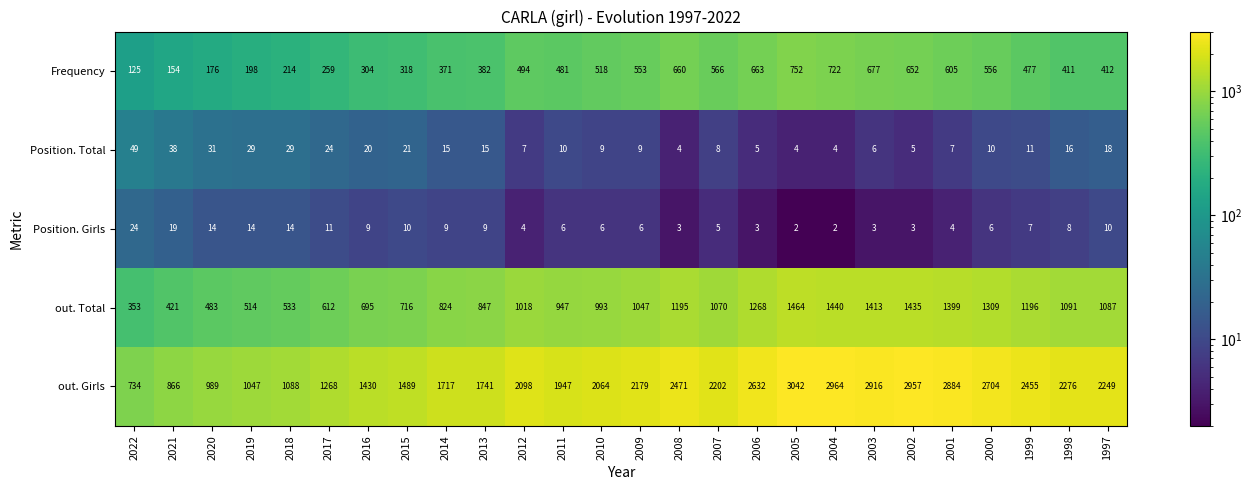

At which label is out. Girls closest to 1888?

2011